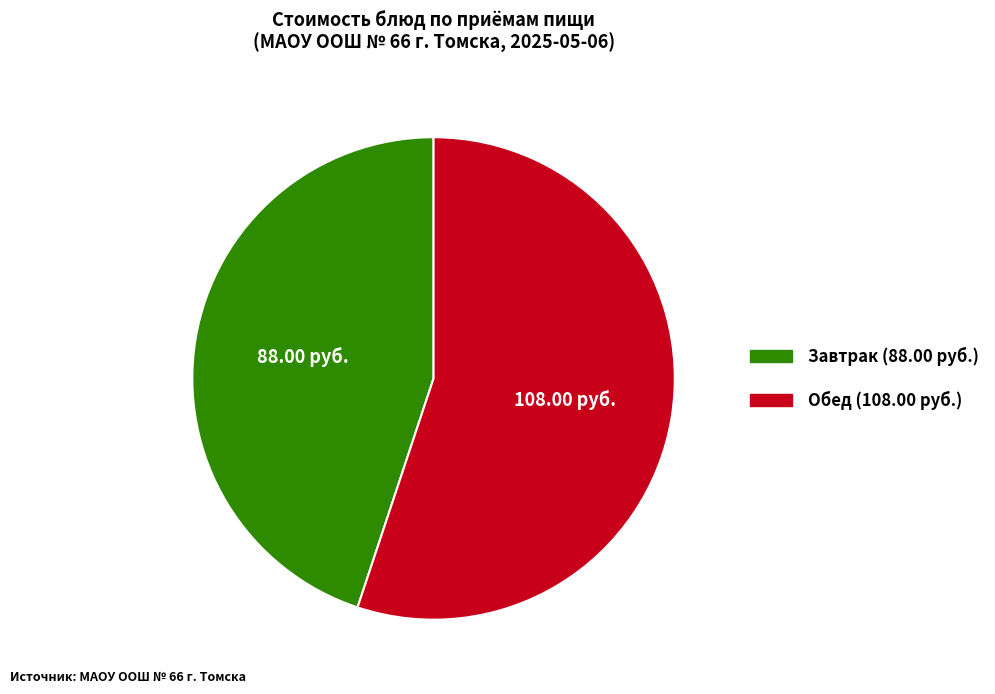

Count the number of slices in the pie.

2